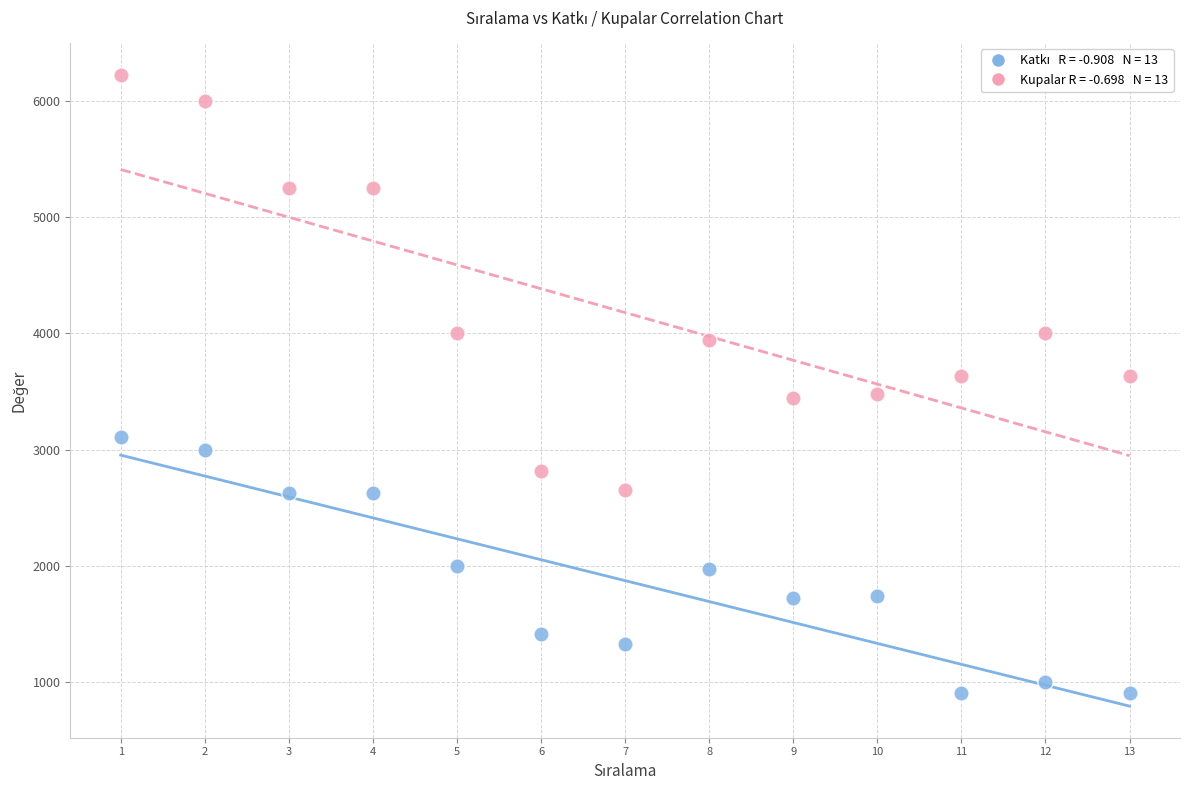

Across all data points, what is the range of X values (max minus min)?

12